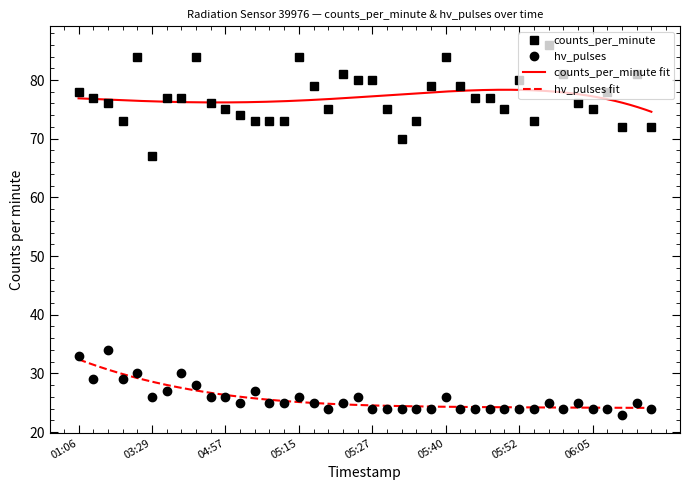

What is the difference between the highest and lowest values at 2022-10-31T04:37?

47